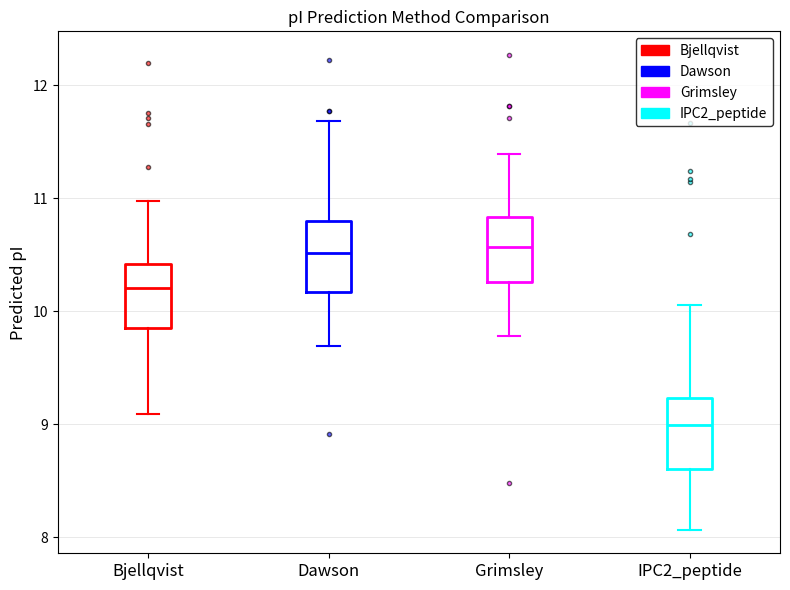

Reading left to right, read every box against the y-axis: the position of its median line, the range the box covers, and the ends of its whiskers. The values are not printed on the chart, so give them approximately, as read against the axis.

Bjellqvist: median 10.2, box 9.9 to 10.4, whiskers 9.1 to 11.0
Dawson: median 10.5, box 10.2 to 10.8, whiskers 9.7 to 11.7
Grimsley: median 10.6, box 10.3 to 10.8, whiskers 9.8 to 11.4
IPC2_peptide: median 9.0, box 8.6 to 9.2, whiskers 8.1 to 10.1